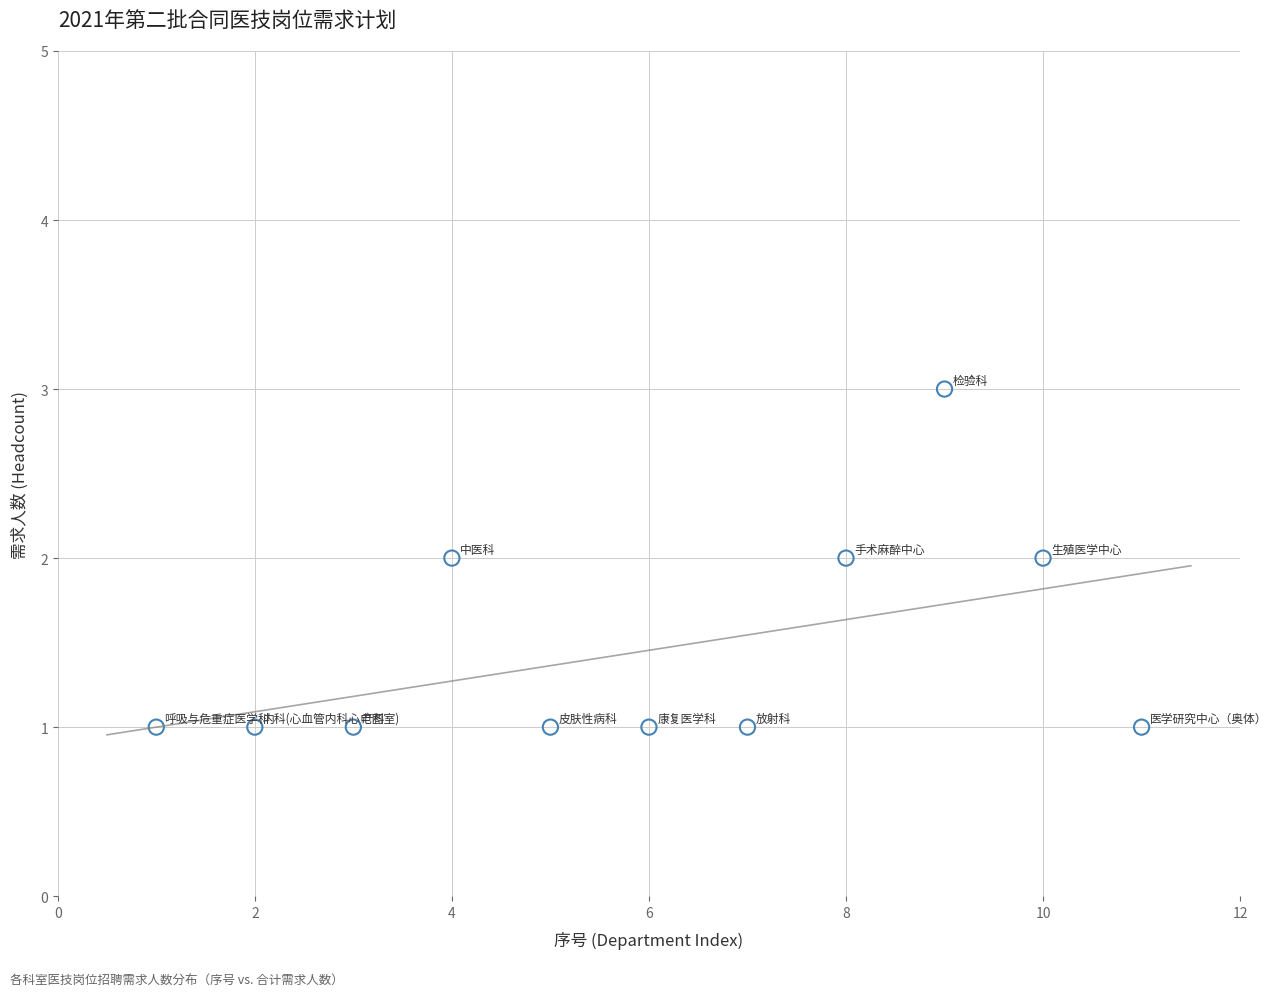

What is the range of X values (max minus min)?

10